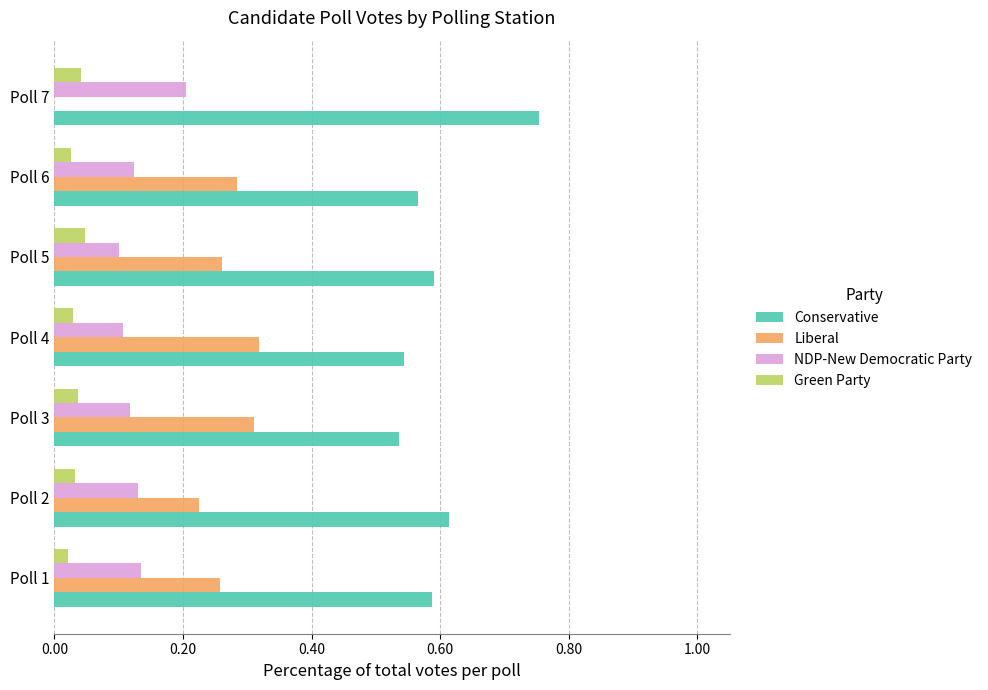

What is the sum of the Conservative values at Poll 6 and Poll 2?

1.2